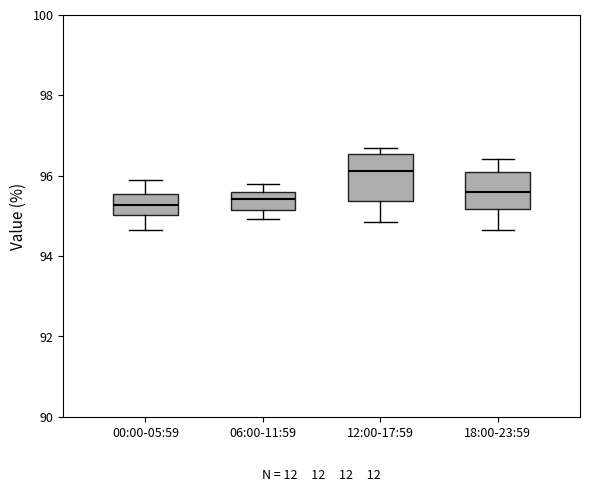

Reading left to right, transcribe this box plot: for each box, give where its median line is, the range the box spans, and where its two whiskers end, as read against the y-axis. The values are not printed on the chart, so give them approximately, as read against the axis.

00:00-05:59: median 95.2, box 95.0 to 95.6, whiskers 94.6 to 95.8
06:00-11:59: median 95.4, box 95.2 to 95.6, whiskers 95.0 to 95.8
12:00-17:59: median 96.2, box 95.4 to 96.6, whiskers 94.8 to 96.6 (just above the box's upper edge)
18:00-23:59: median 95.6, box 95.2 to 96.0, whiskers 94.6 to 96.4